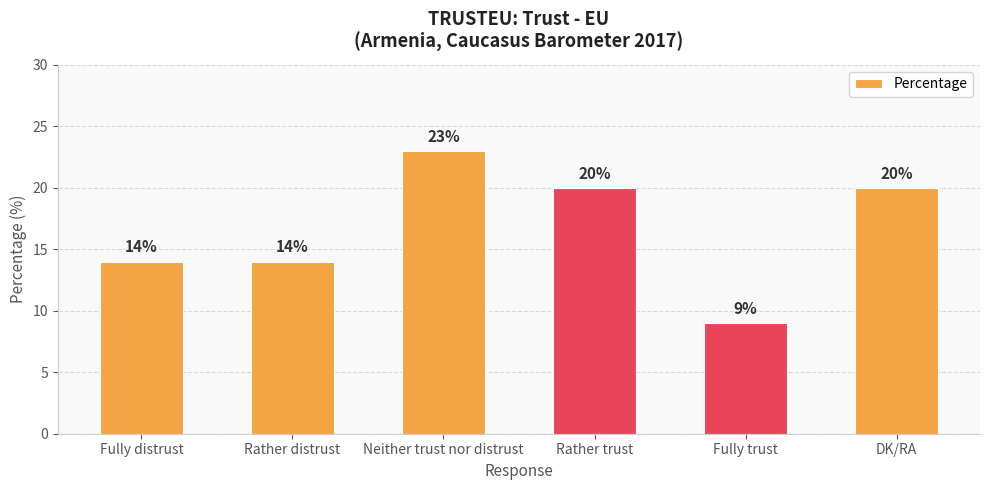

Between Fully trust and Rather distrust, which is larger?

Rather distrust